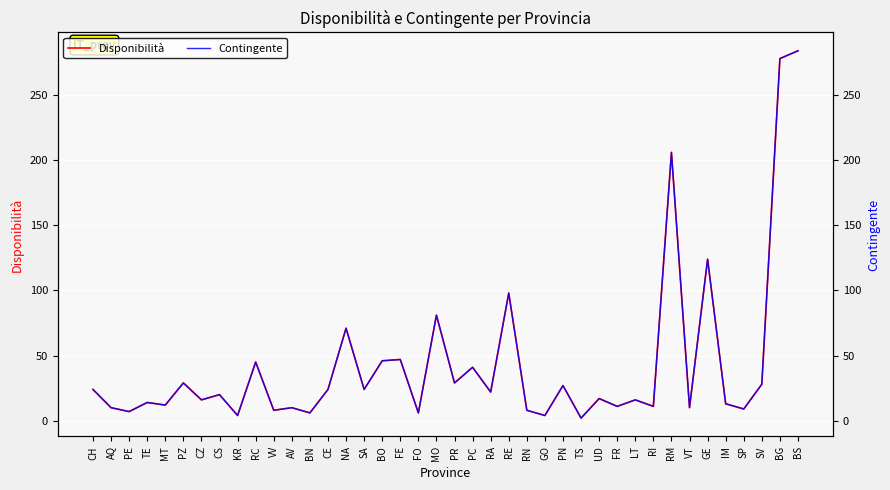

Count the number of data series in this chart.

2